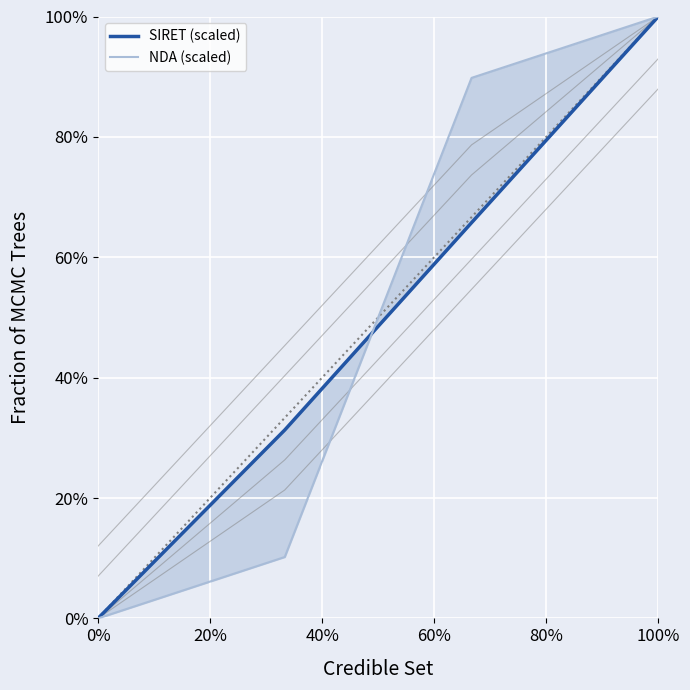

Which has a higher value, 20% or 60%?

60%